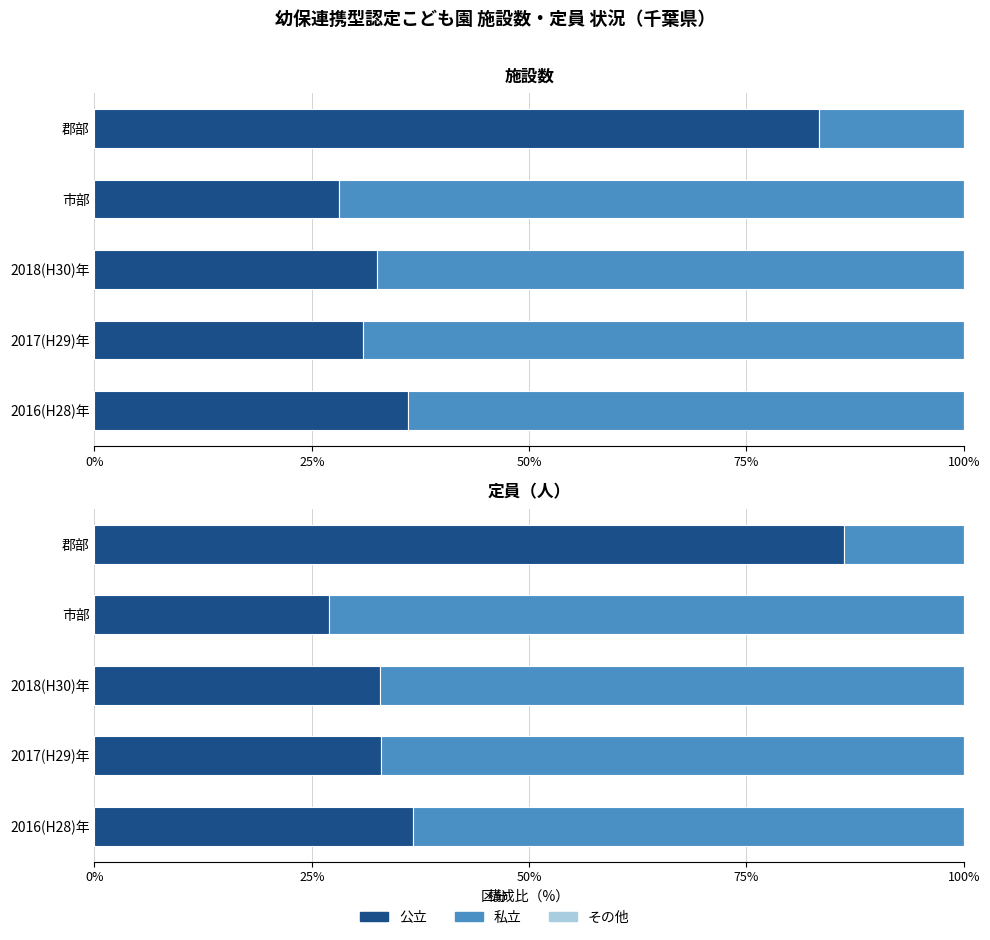

How many distinct data groups are displayed?

3